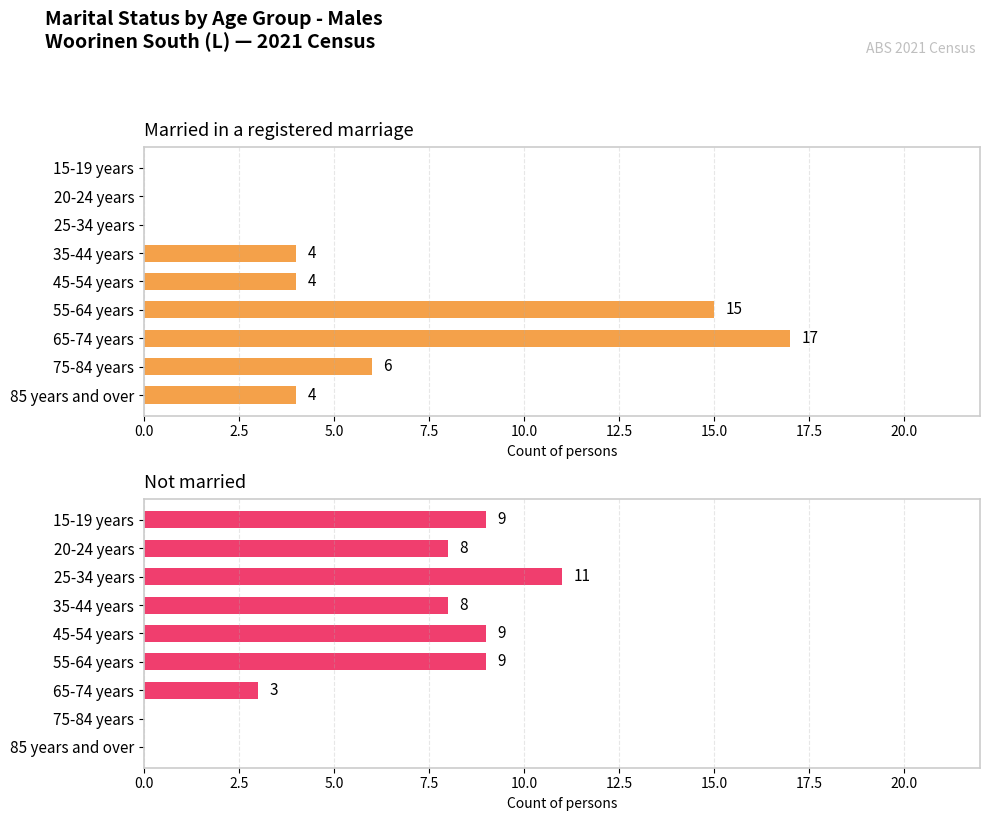

Is the value of Married in a registered marriage at 85 years and over greater than the value of Not married at 55-64 years?

No